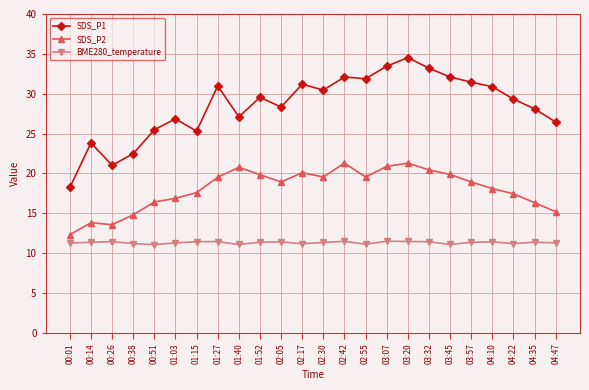

List the series in order of their peak value, highest first.

SDS_P1, SDS_P2, BME280_temperature